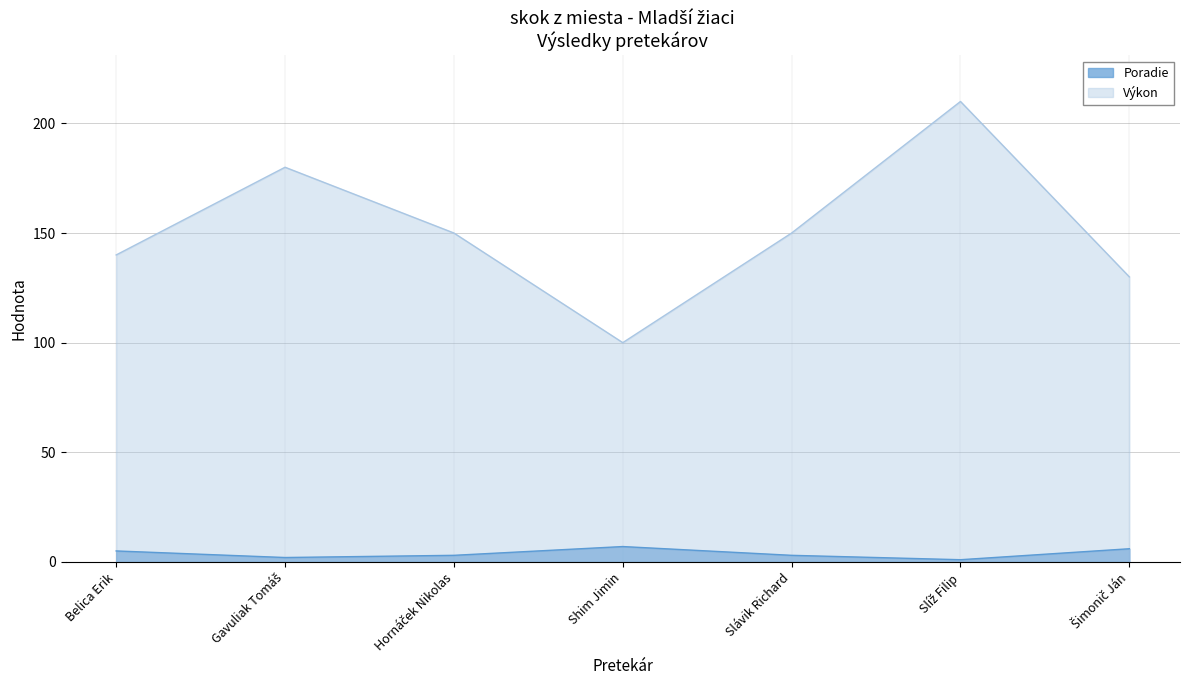

Reading left to right, what are all the values shown in this chart?

Poradie: Belica Erik=5	Gavuliak Tomáš=2	Hornáček Nikolas=3	Shim Jimin=7	Slávik Richard=3	Slíž Filip=1	Šimonič Ján=6
Výkon: Belica Erik=140	Gavuliak Tomáš=180	Hornáček Nikolas=150	Shim Jimin=100	Slávik Richard=150	Slíž Filip=210	Šimonič Ján=130